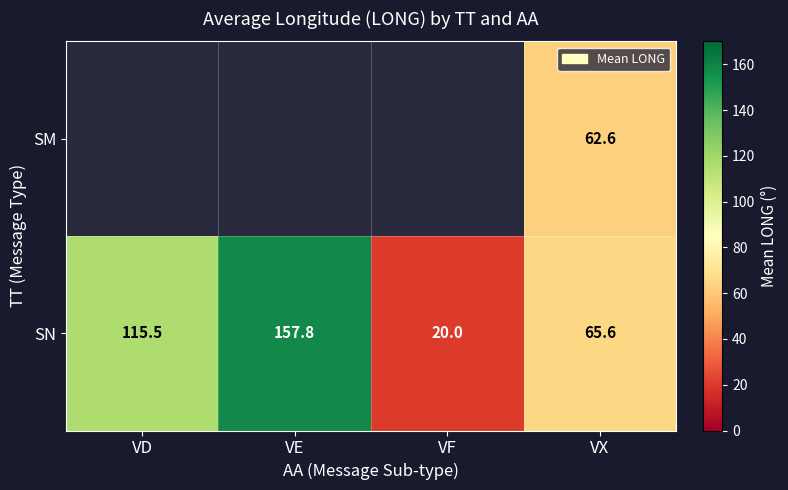

What is the greatest value displayed?

157.8